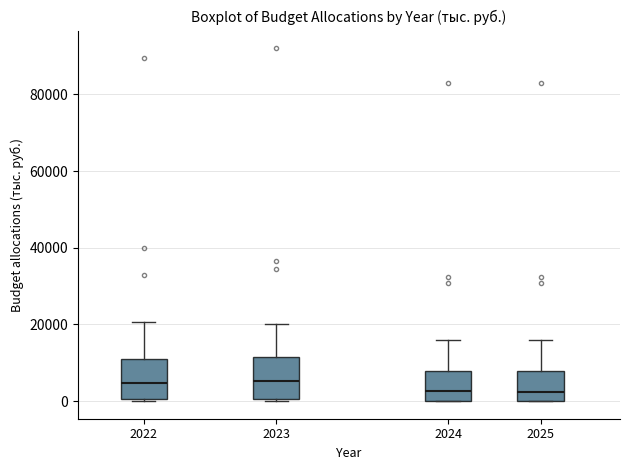

Reading left to right, read every box against the y-axis: the position of its median line, the range the box covers, and the ends of its whiskers. The values are not printed on the chart, so give them approximately, as read against the axis.

2022: median 4000, box 0 to 12000, whiskers 0 to 20000
2023: median 6000, box 0 to 12000, whiskers 0 to 20000
2024: median 2000, box 0 to 8000, whiskers 0 to 16000
2025: median 2000, box 0 to 8000, whiskers 0 to 16000